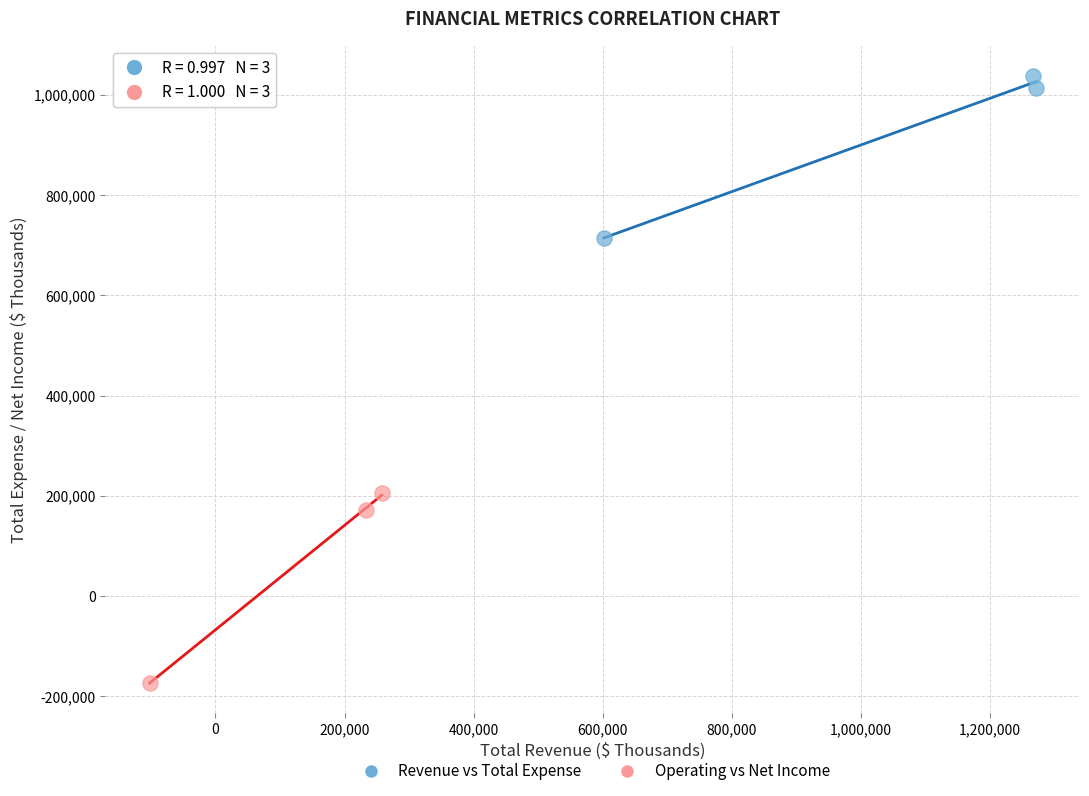

Which series contains the highest Y value?

Revenue vs Total Expense